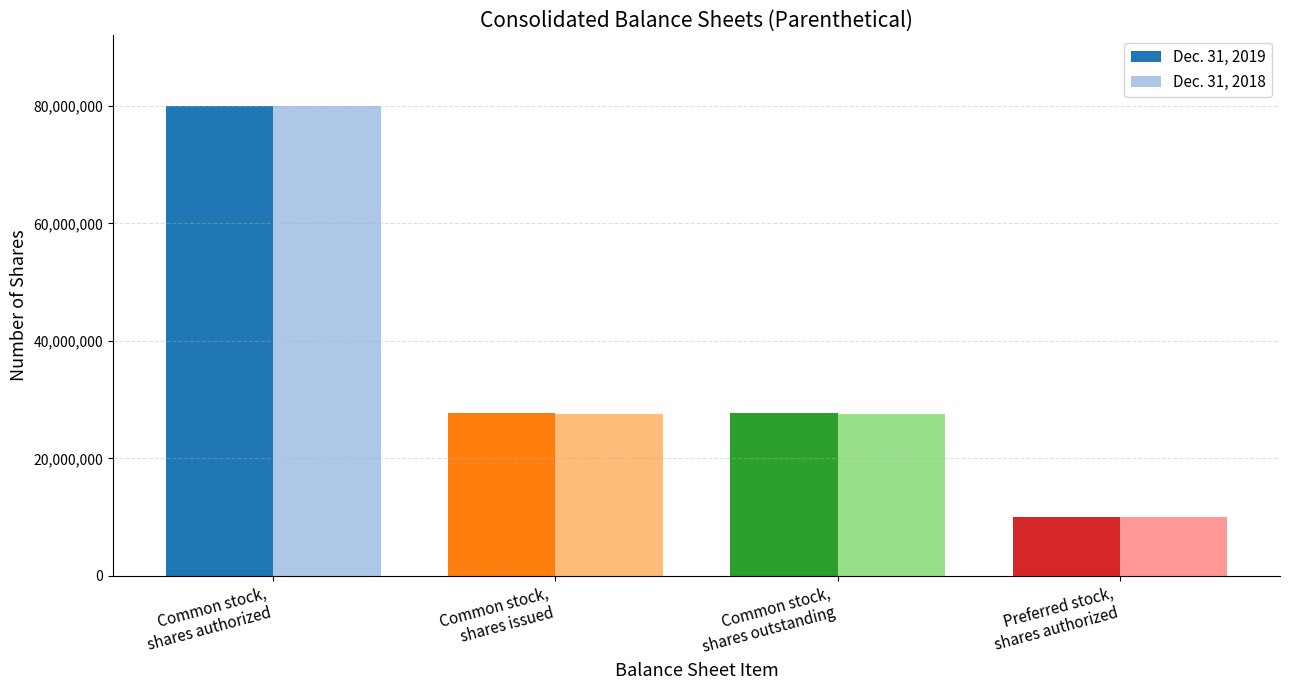

Rank the series by their average value, from highest to lowest.

Dec. 31, 2019, Dec. 31, 2018